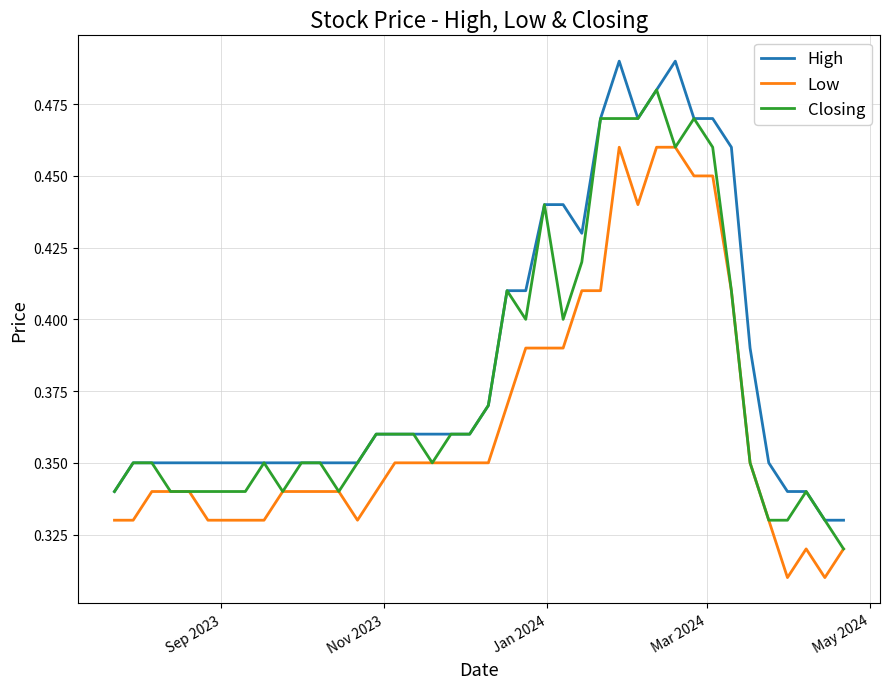

Which series has the largest total across all categories?

High